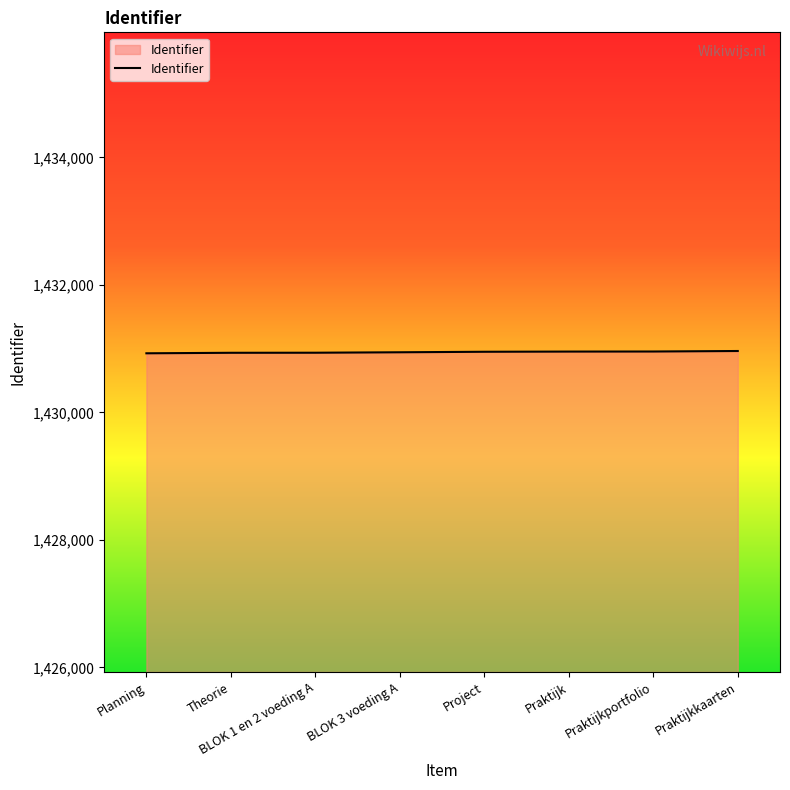

What is the smallest value displayed?

1430927